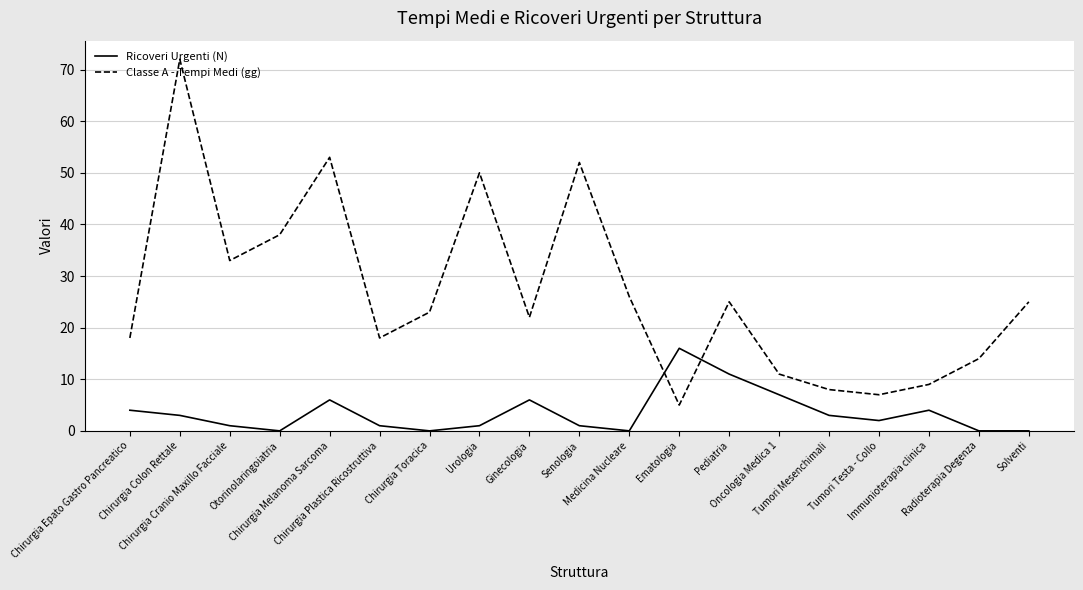

What are all the series names shown in the legend?

Ricoveri Urgenti (N), Classe A - Tempi Medi (gg)